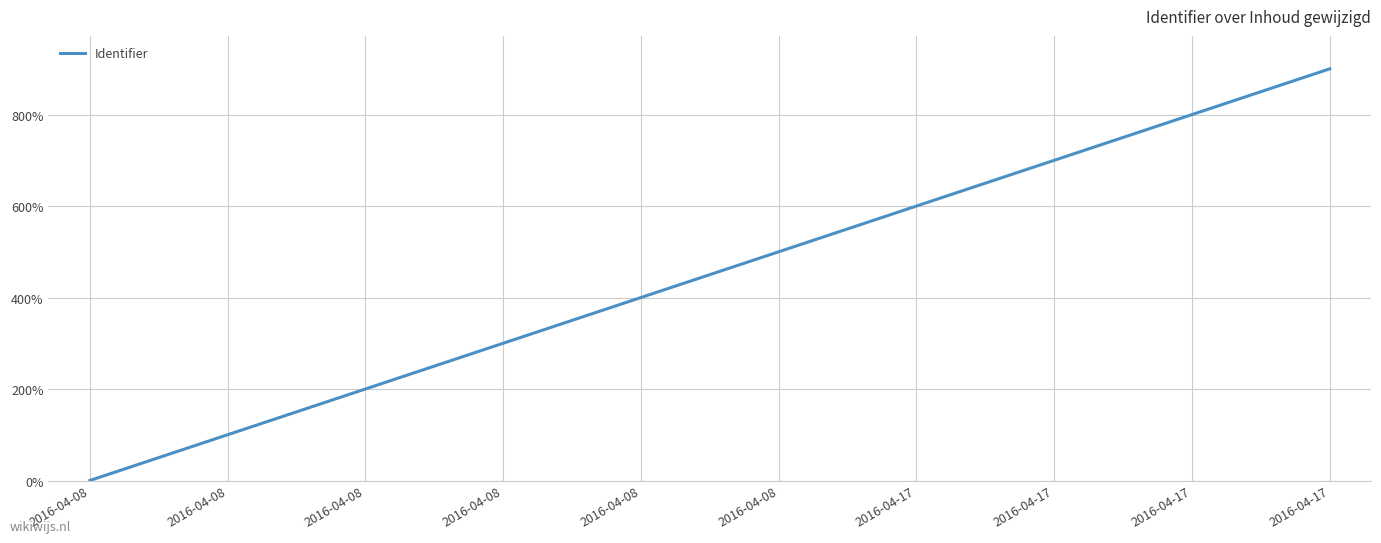

Where is the data nearest to the value 449?

2016-04-08